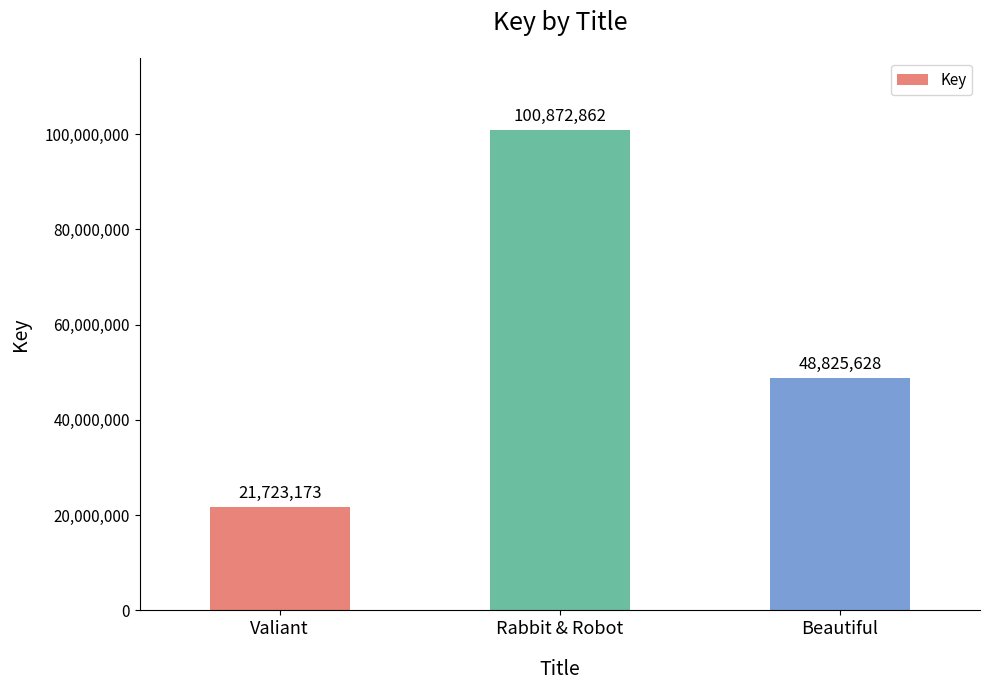

Rank the categories by value from highest to lowest.

Rabbit & Robot, Beautiful, Valiant